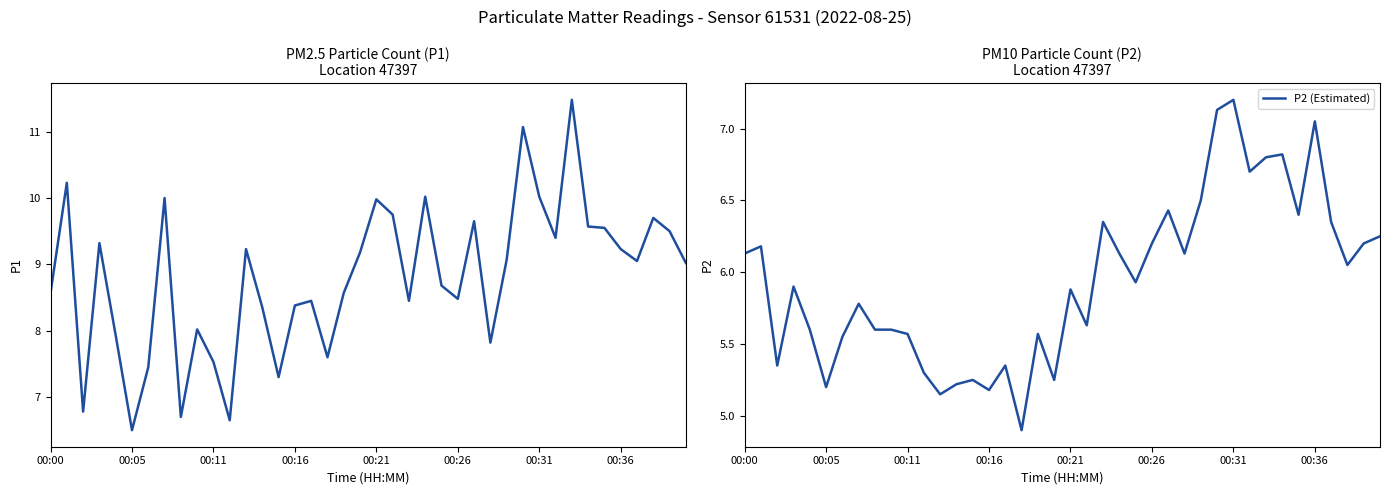

In P1, how many points are higher than both neighbors (excluding endpoints)?

12